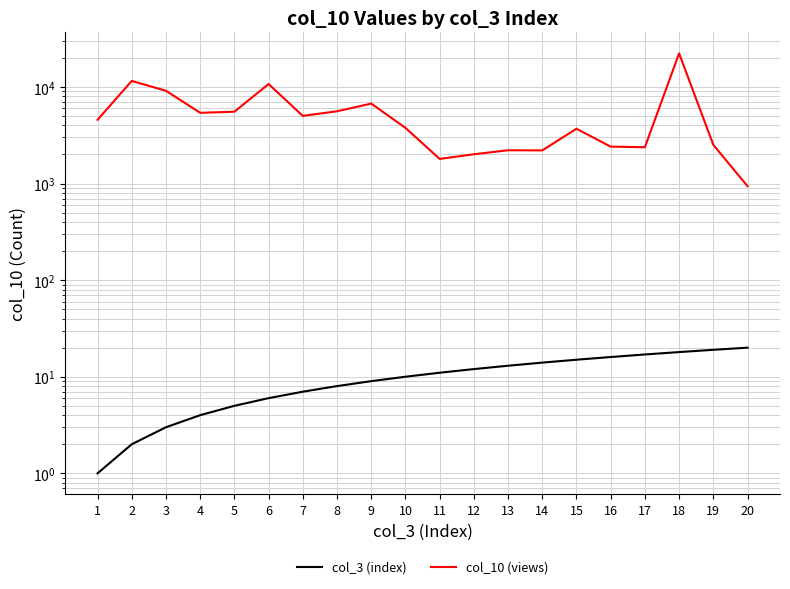

Is it true that col_3 (index) equals 8 at 20?

False